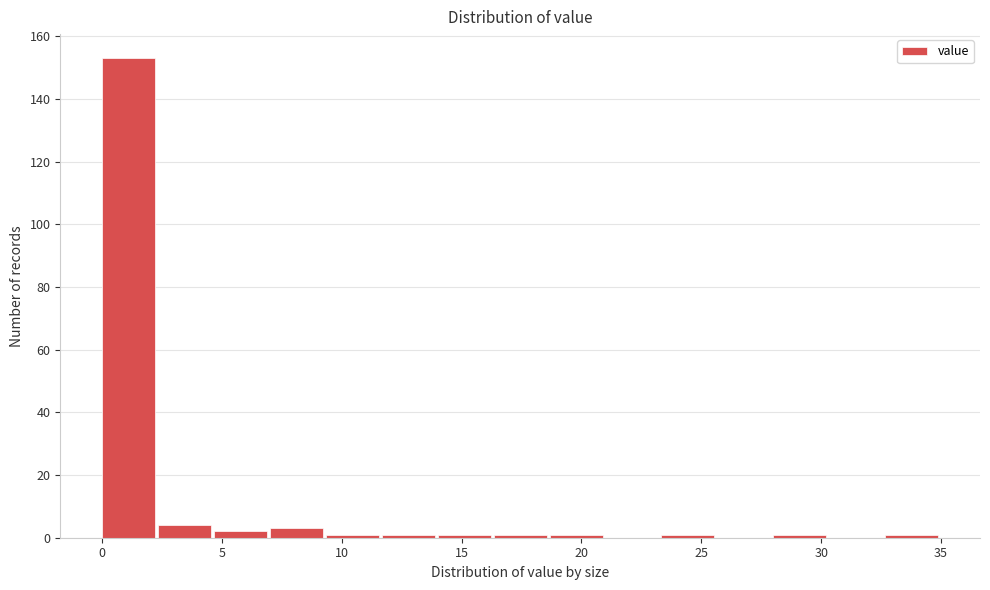

Which range on the x-axis has the tallest bar?

0.0 to 2.5